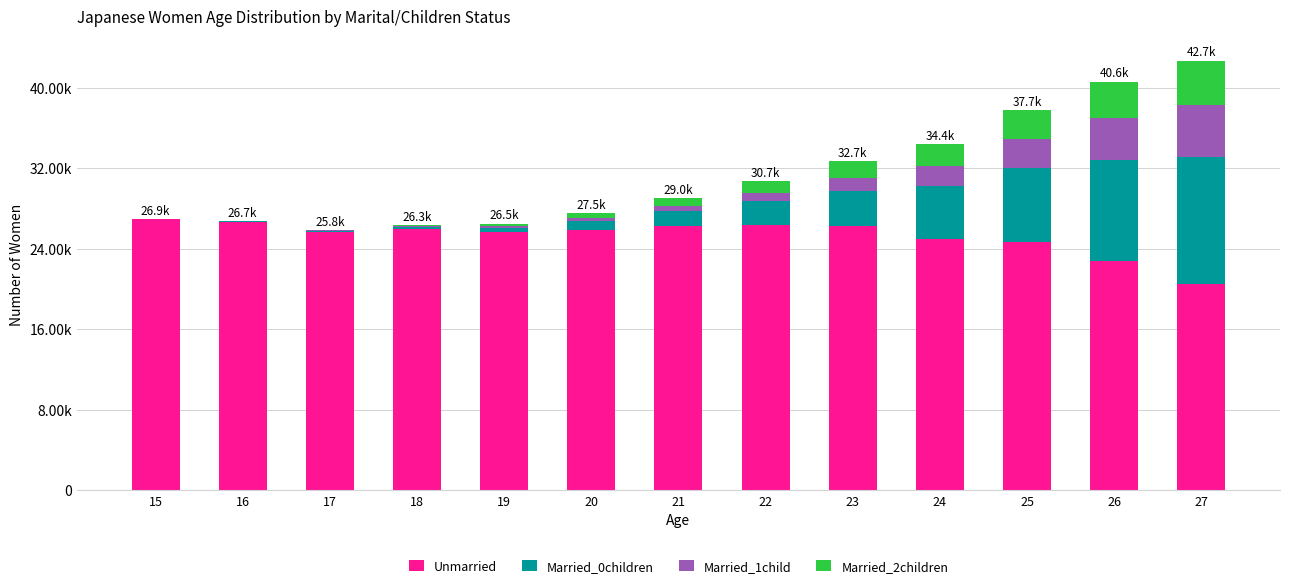

At which label is Married_1child closest to 2577?

25